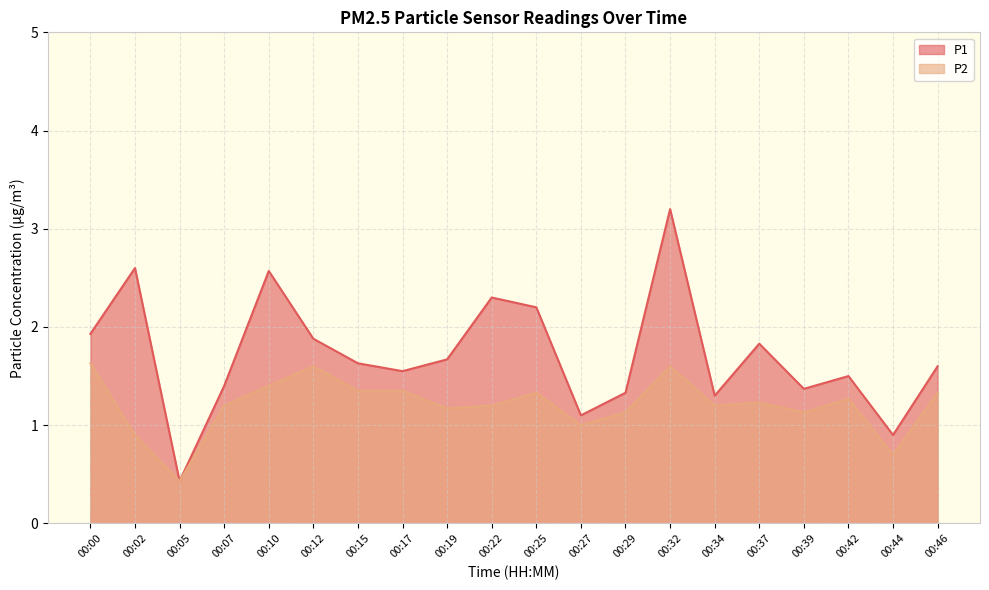

Which series has the largest range (max minus min)?

P1